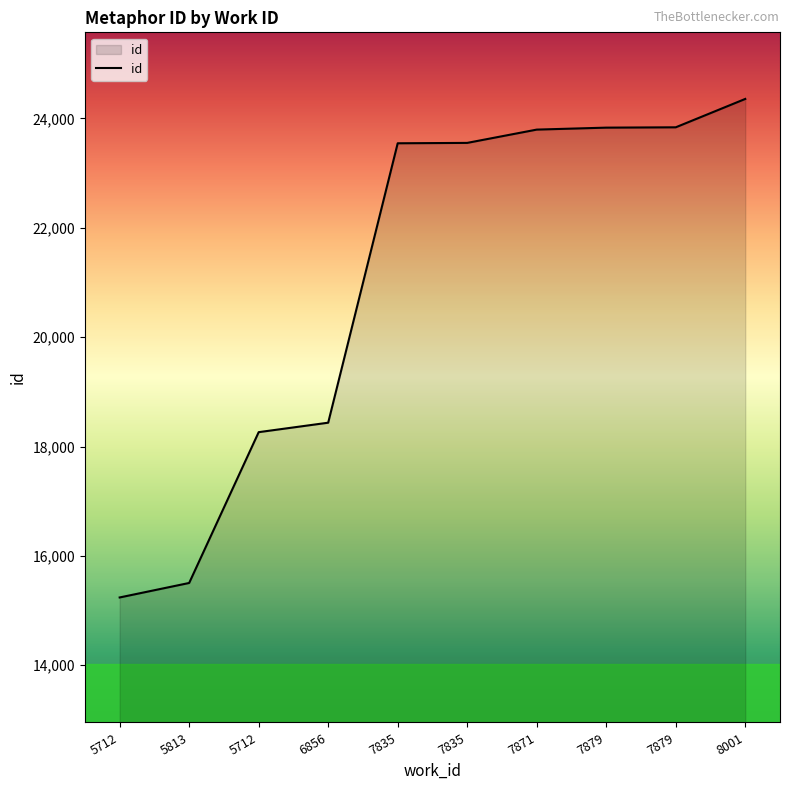

The chart shows a value of 23838 at 7879. True or false?

True